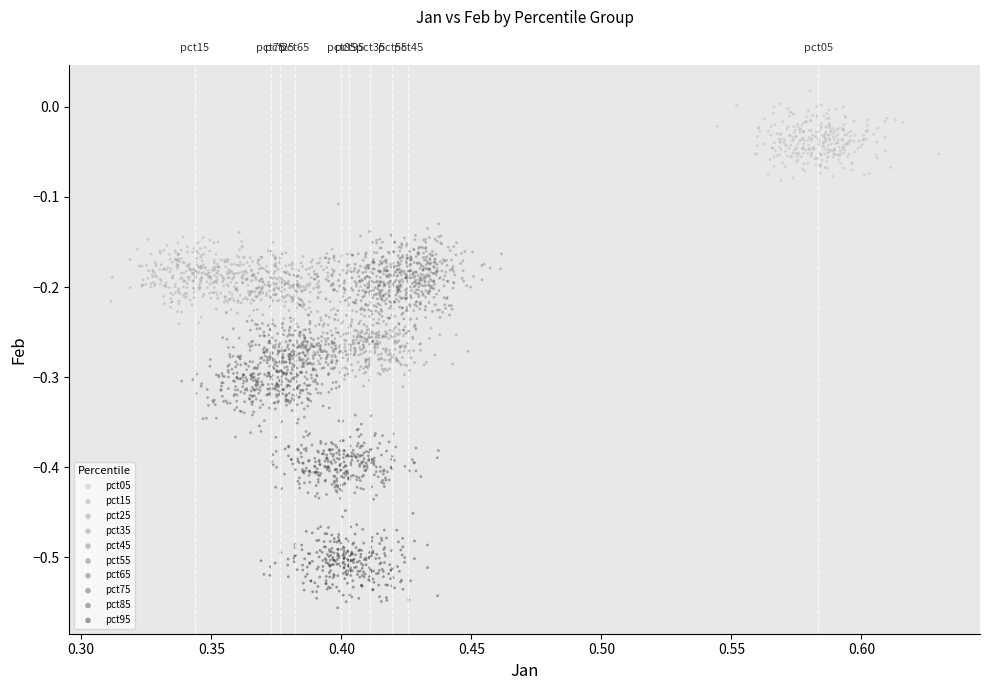

Which series contains the highest Y value?

pct05